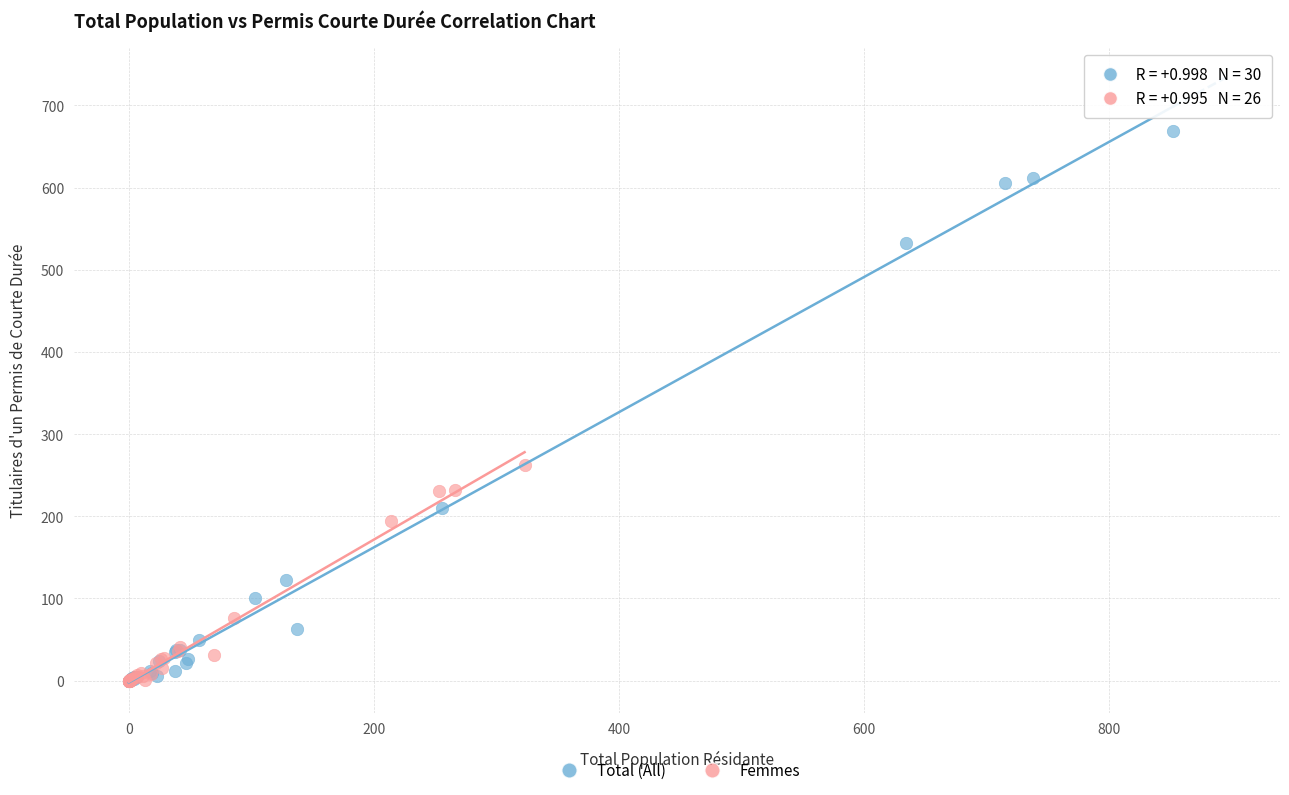

What are all the series names shown in the legend?

Total (All), Femmes